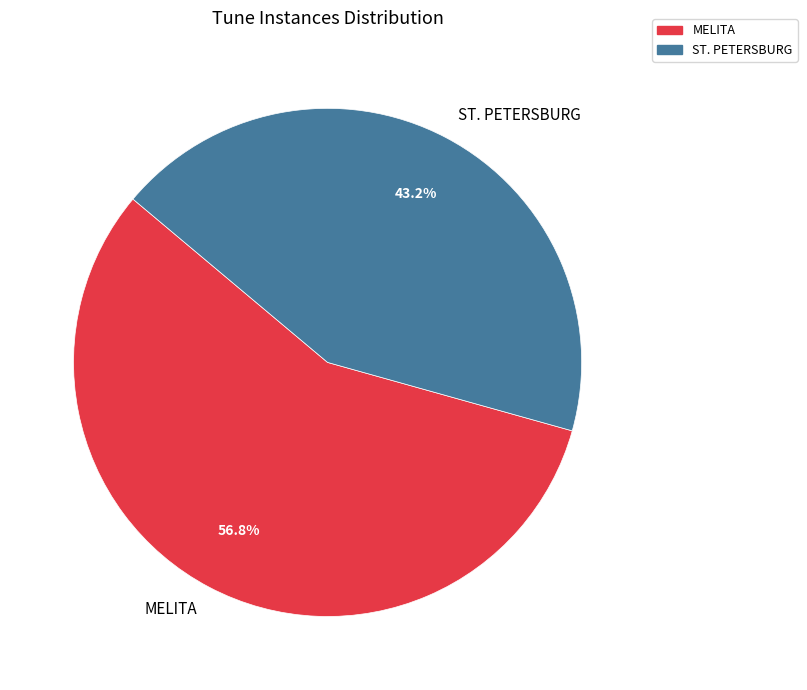

Combined, what portion of the pie is ST. PETERSBURG and MELITA?

100.0%